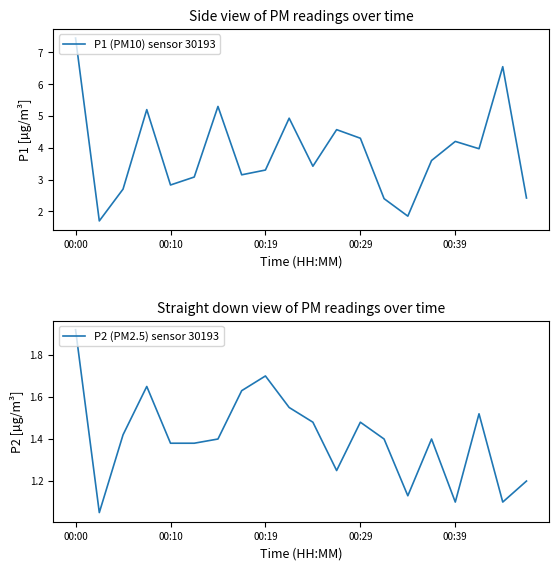

How many series are shown in this chart?

2